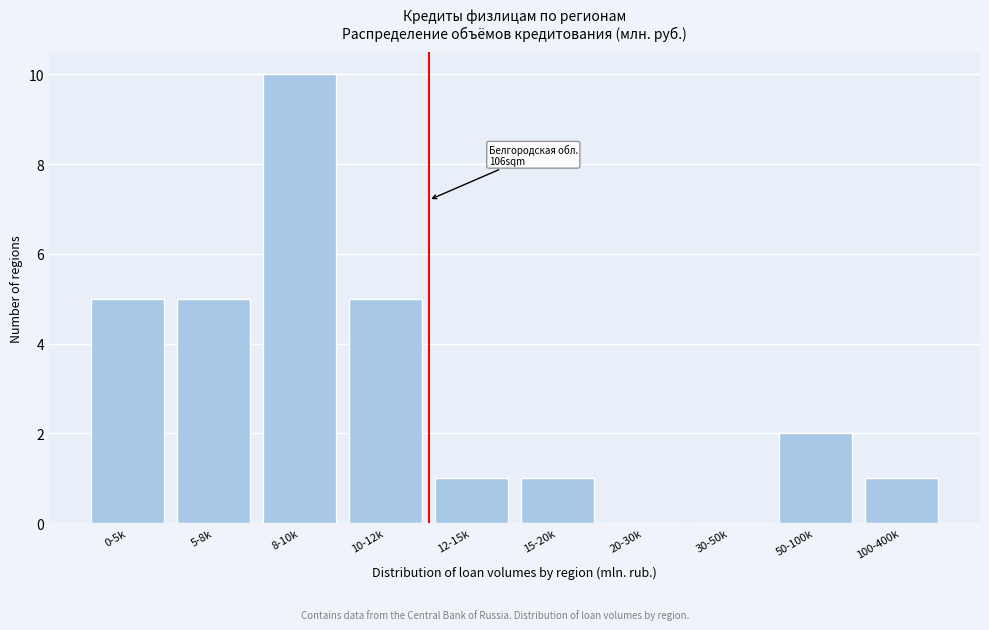

Reading right to left, transcribe all the data shown in this chart.

100-400k=1	50-100k=2	30-50k=0	20-30k=0	15-20k=1	12-15k=1	10-12k=5	8-10k=10	5-8k=5	0-5k=5